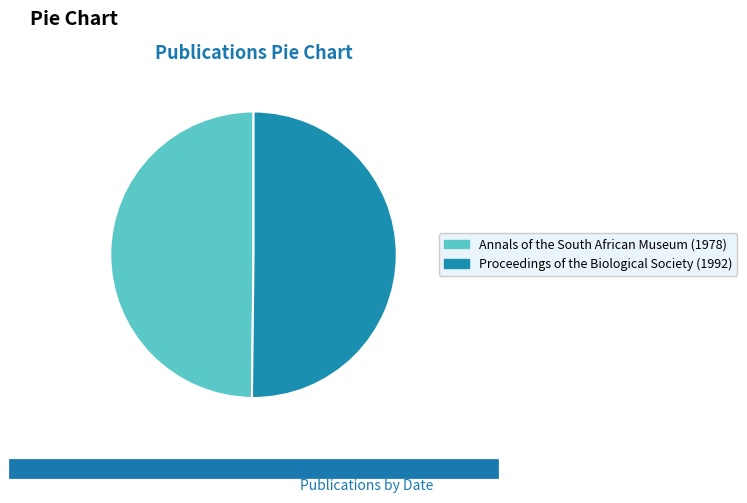

What is the ratio of the value at Proceedings of the Biological Society (1992) to the value at Annals of the South African Museum (1978)?

1.0